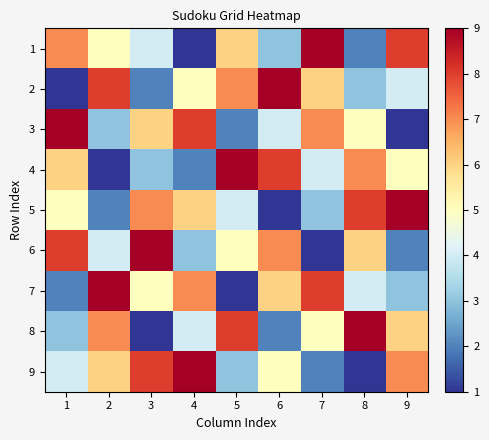

At 5, list the series in order from largest to smallest.

4, 8, 2, 1, 6, 5, 9, 3, 7